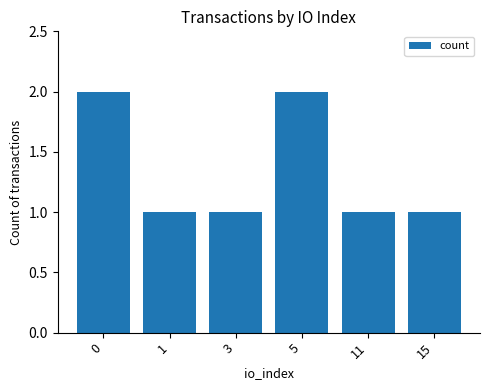

Reading left to right, what are all the values shown in this chart?

0=2	1=1	3=1	5=2	11=1	15=1